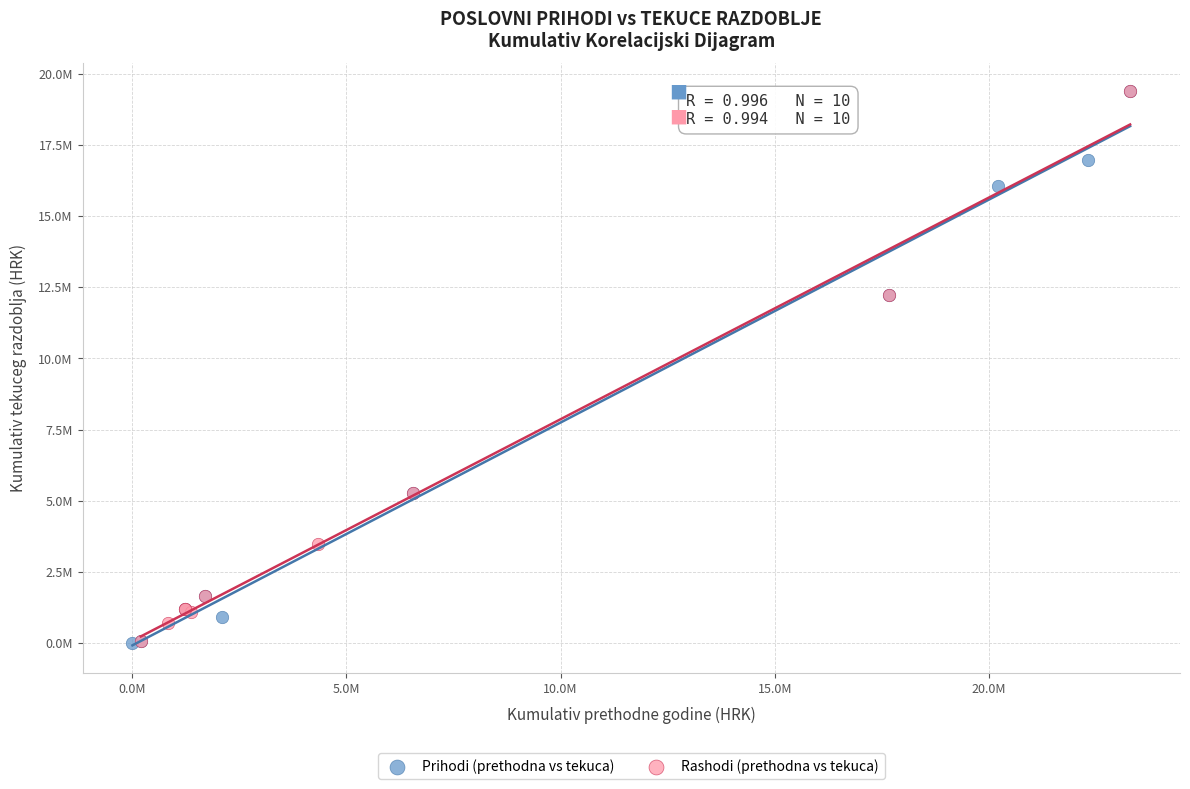

Which series has the largest Y range (max minus min)?

Prihodi (prethodna vs tekuca)